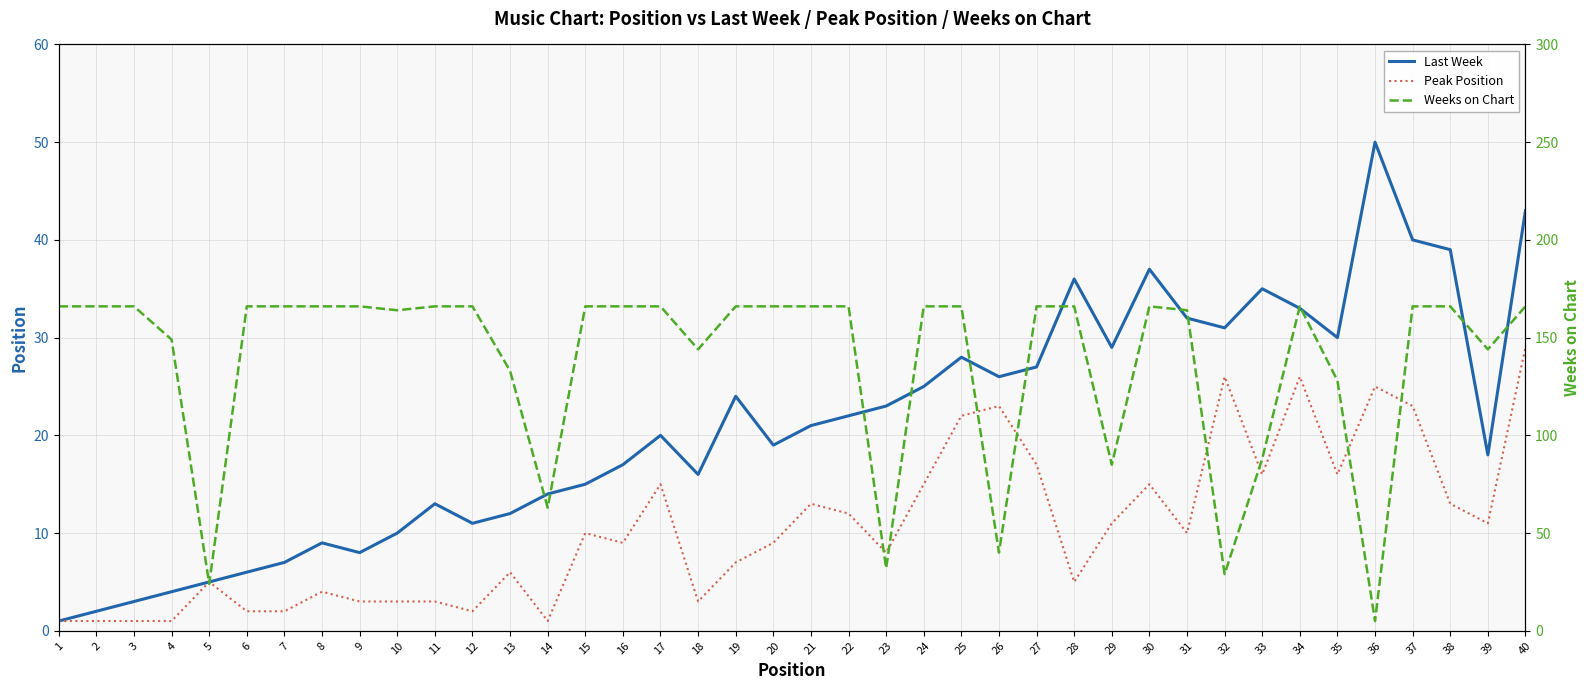

At which category is the sum across all series the highest?

40